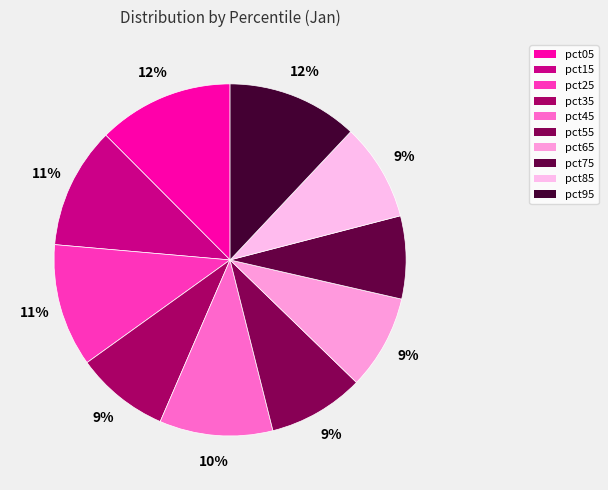

Is it true that pct65 is 1% of the pie?

False